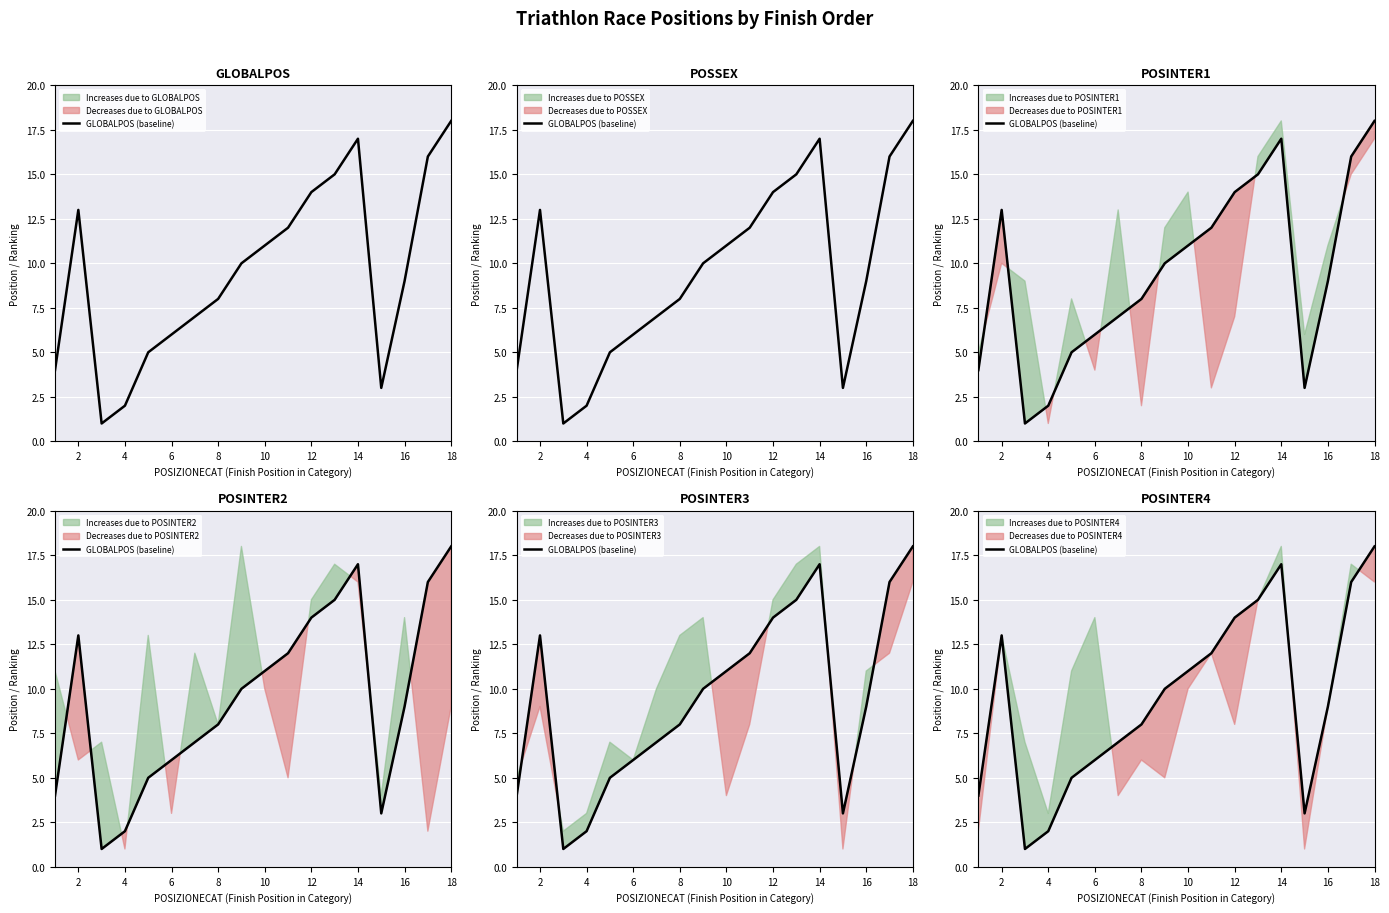

What is the approximate value at 16, to the nearest 10?

10